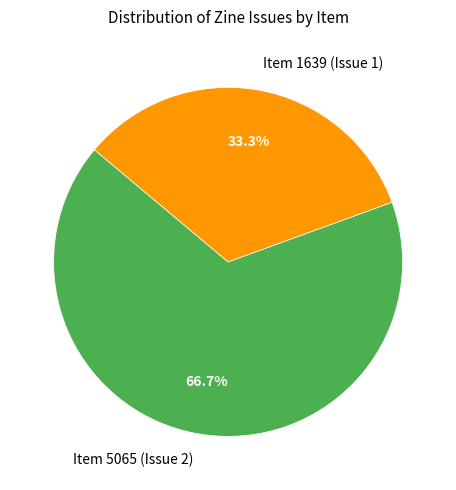

To the nearest percent, what is the combined percentage of Item 1639 (Issue 1) and Item 5065 (Issue 2)?

100%